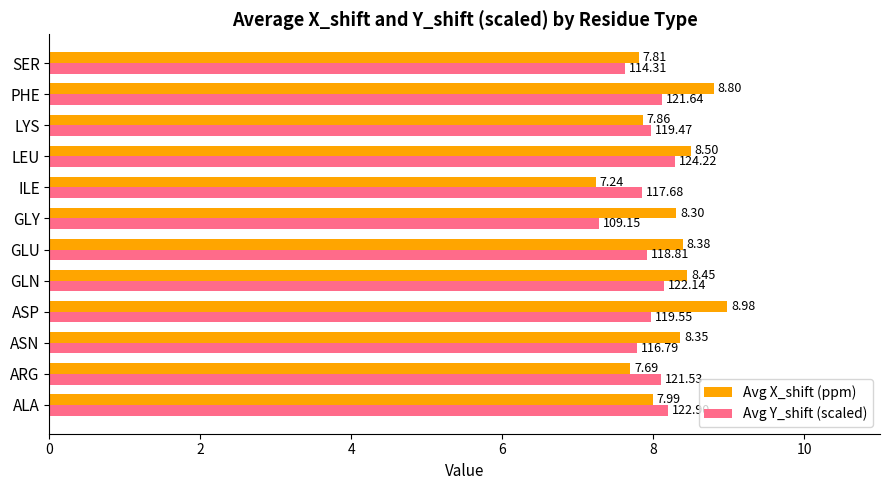

At which label is Avg X_shift (ppm) closest to 8?

ALA